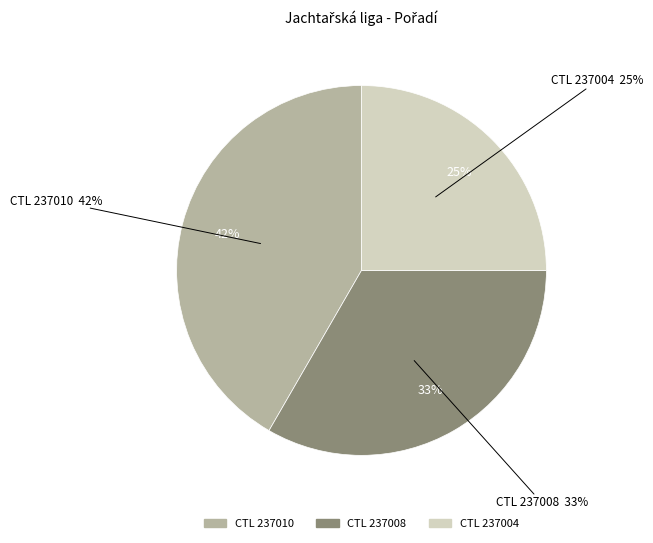

Does 237008 represent more than half of the total?

No